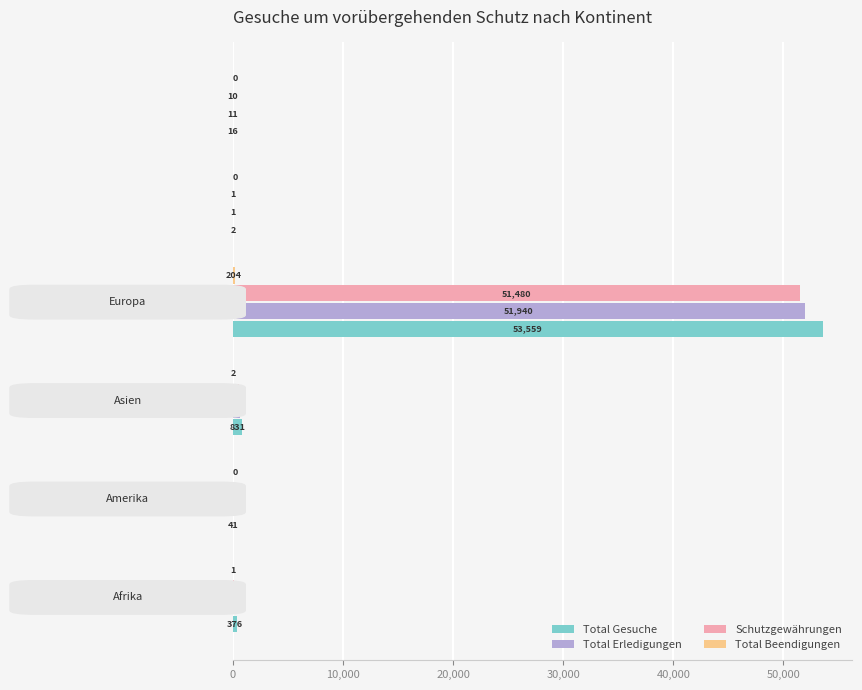

Which series has the largest total across all categories?

Total Gesuche